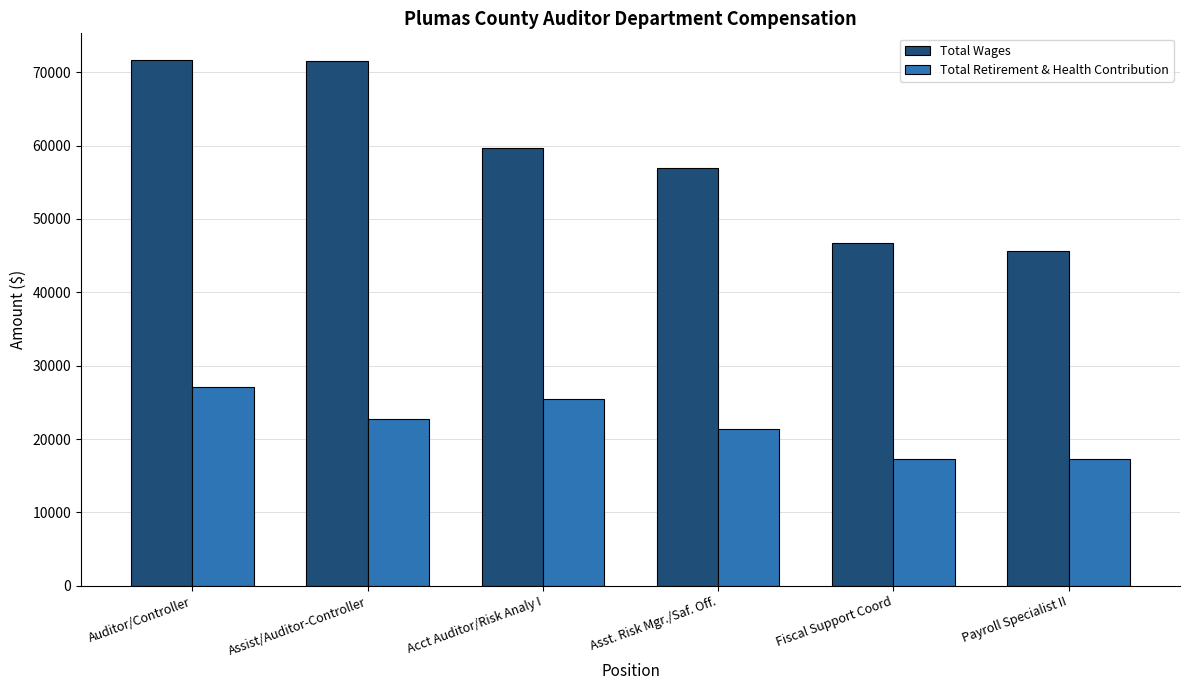

What are all the series names shown in the legend?

Total Wages, Total Retirement & Health Contribution